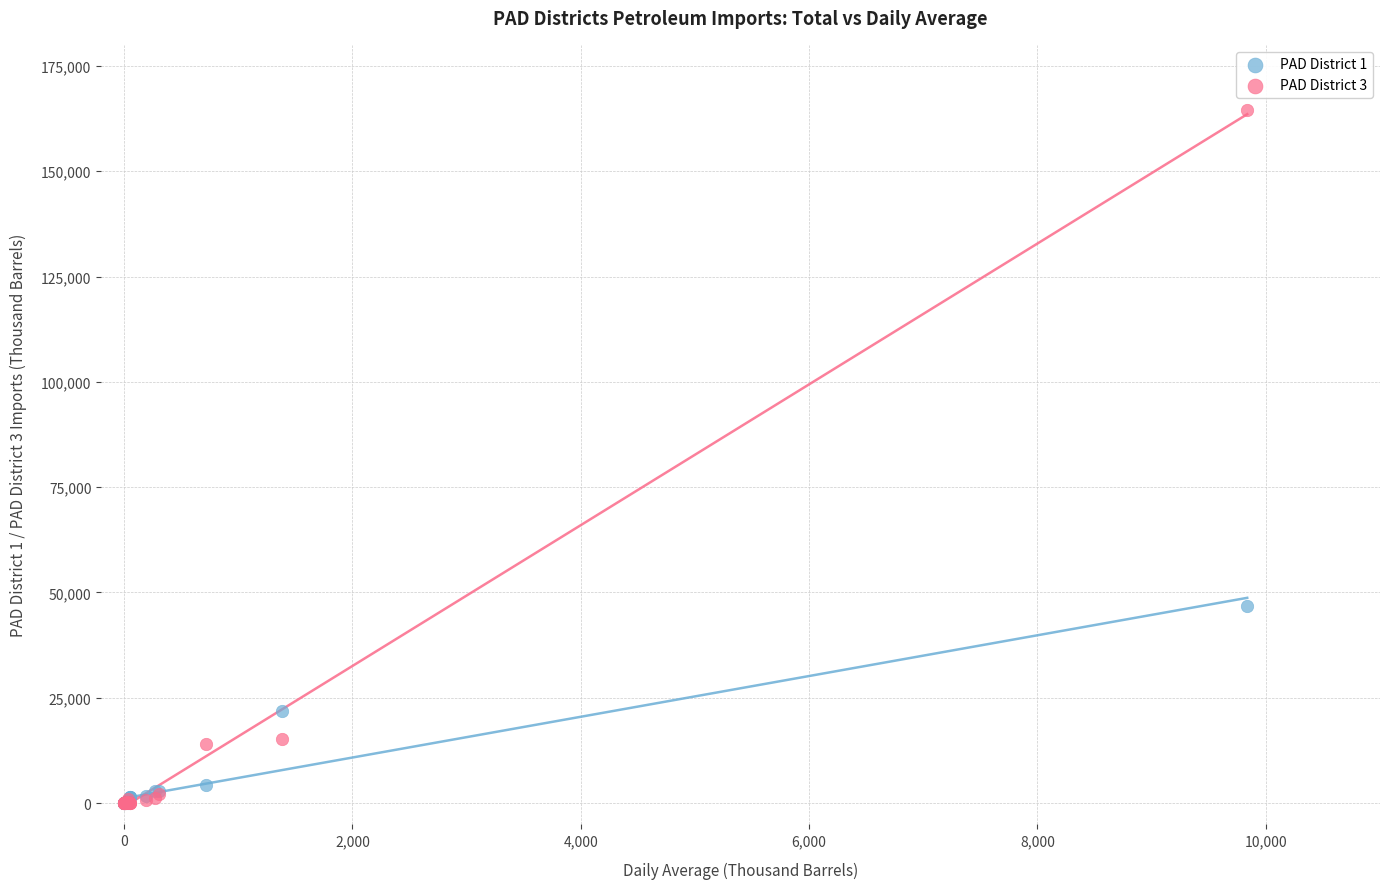

Across all series, what Y value is closest to 82238?

46788